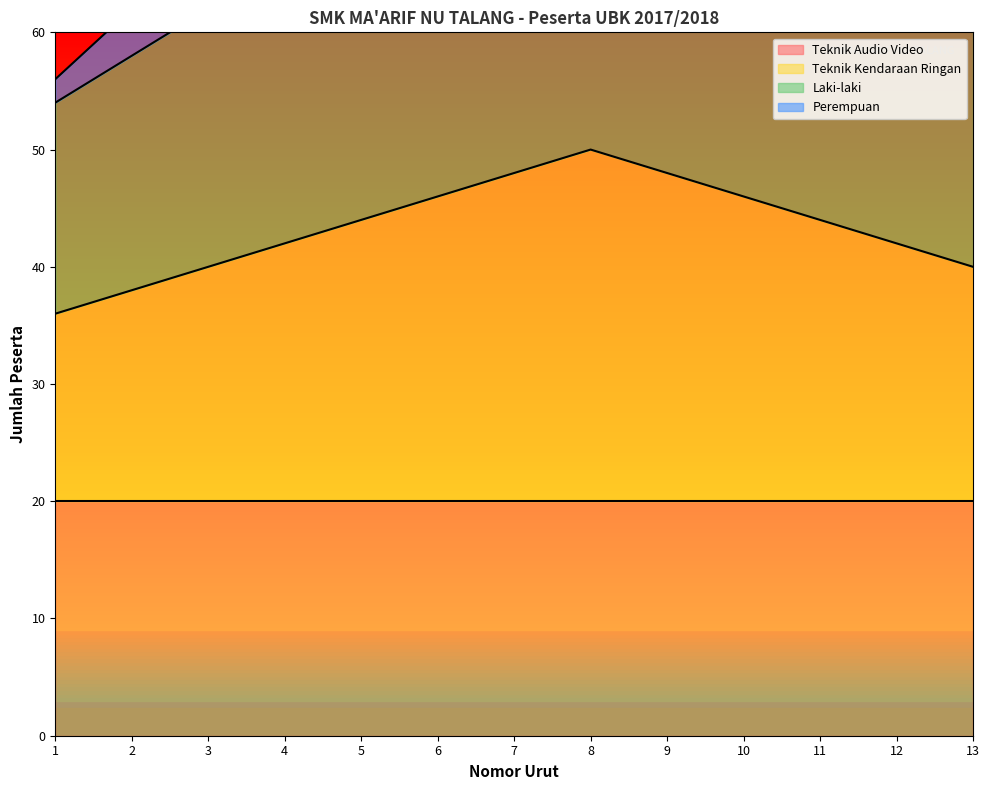

True or false: Teknik Kendaraan Ringan has more than 0 interior local peaks.

True